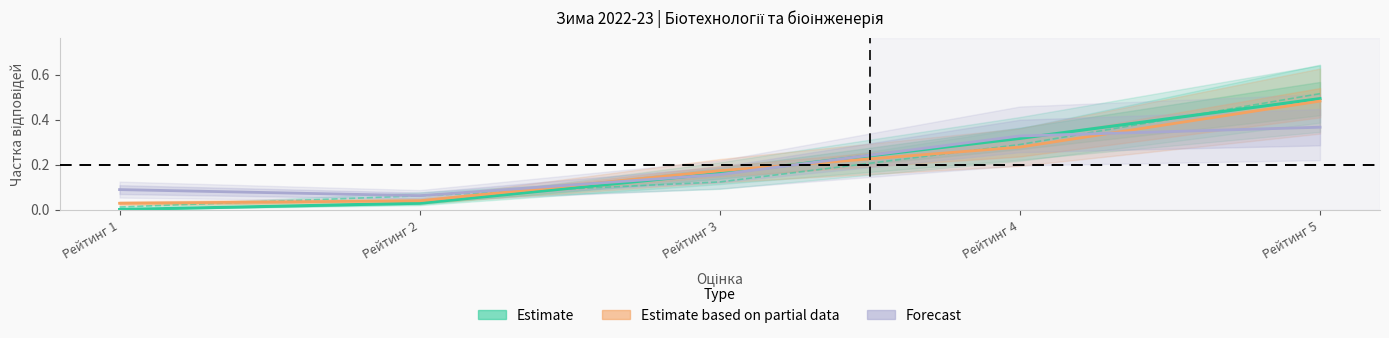

Which series ends up on top after the final intersection of Estimate based on partial data and Forecast?

Estimate based on partial data